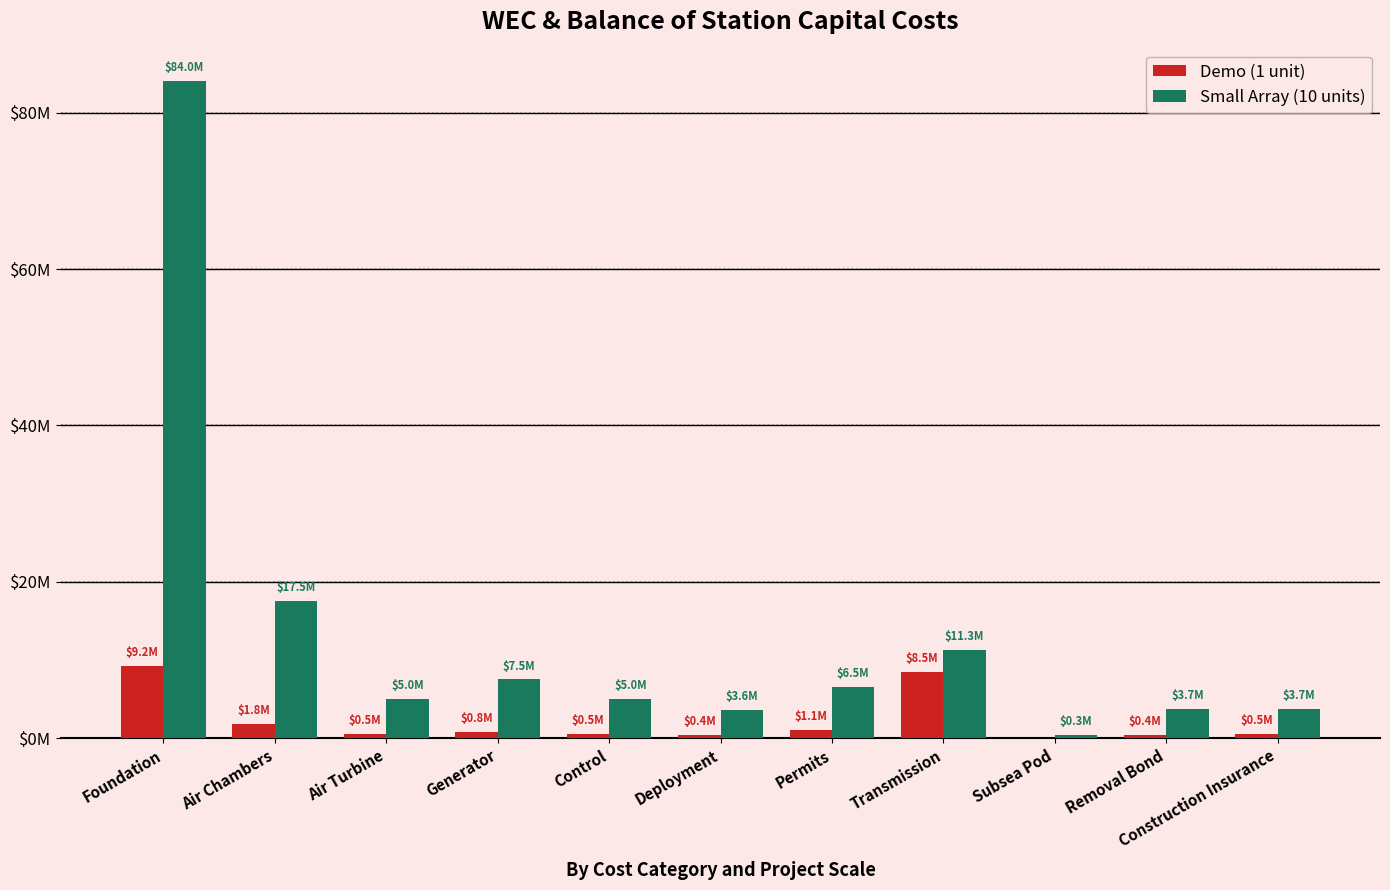

What is the total value across all series at Transmission?

19831400.0